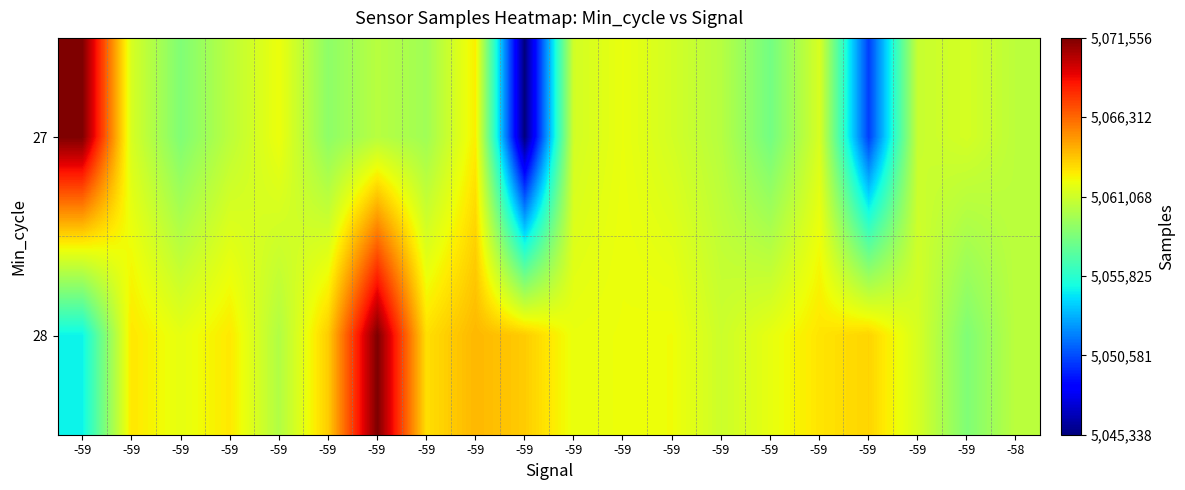

Which series has the largest total across all categories?

28